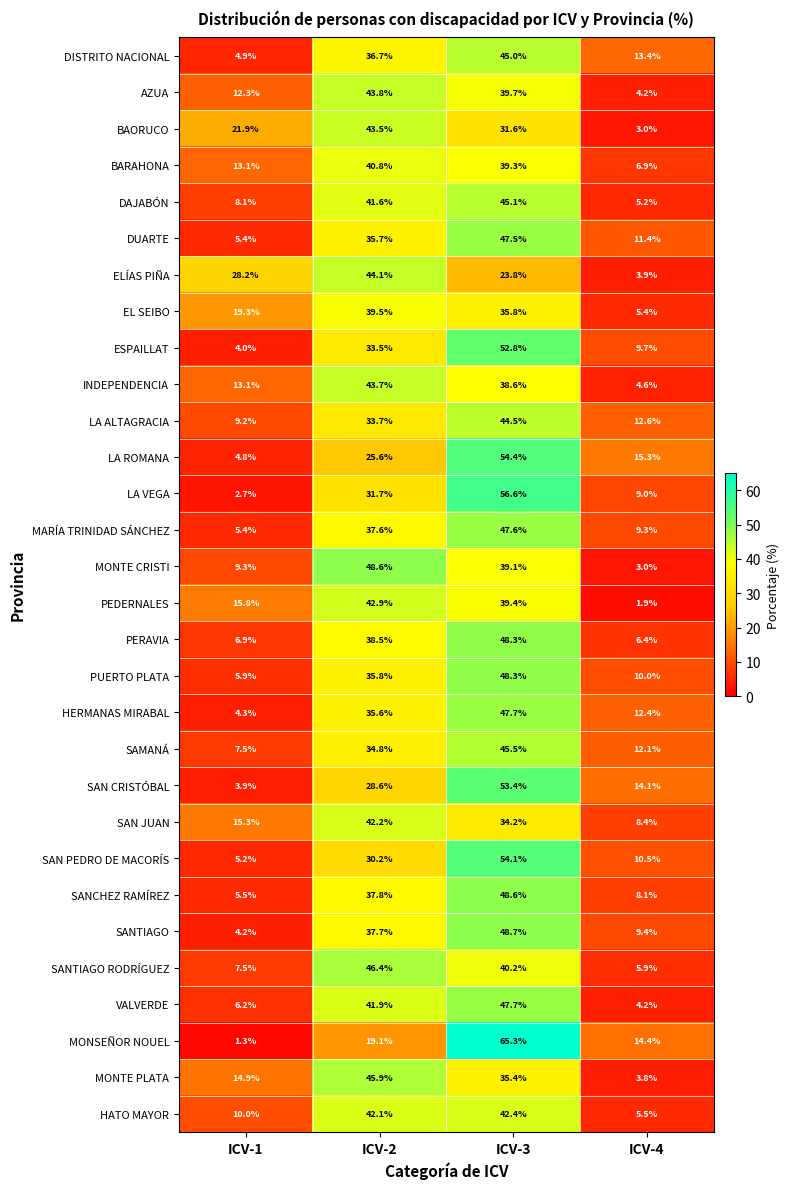

What is the difference between the highest and lowest values at ICV-2?

29.5